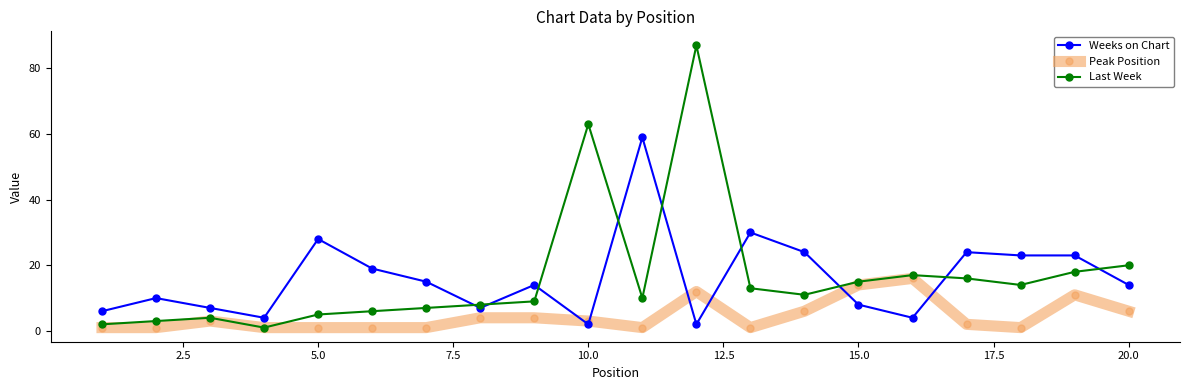

At how many categories does at least one series exceed 38?

3